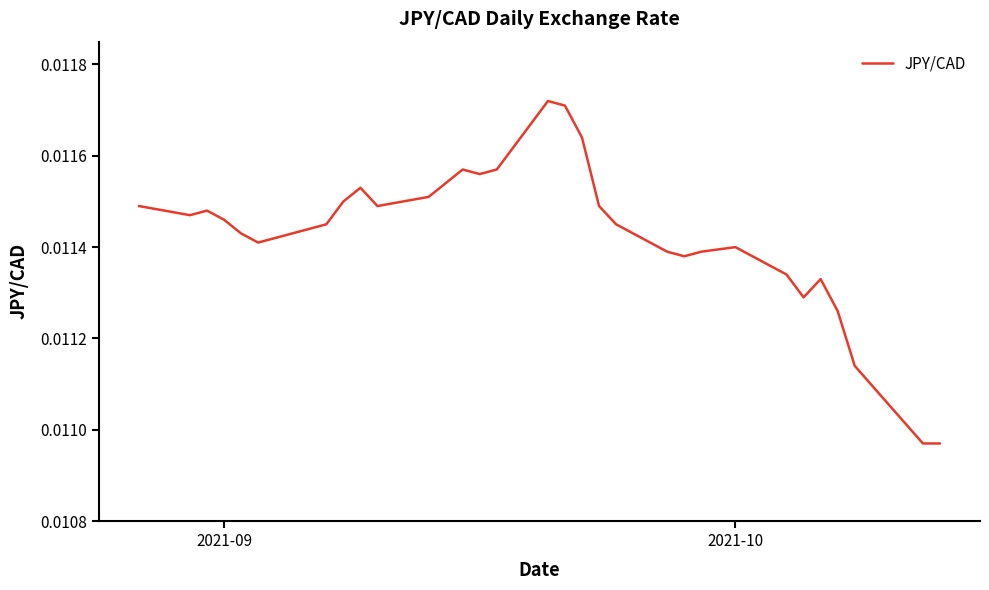

Is this an area chart (filled region under the line)?

No